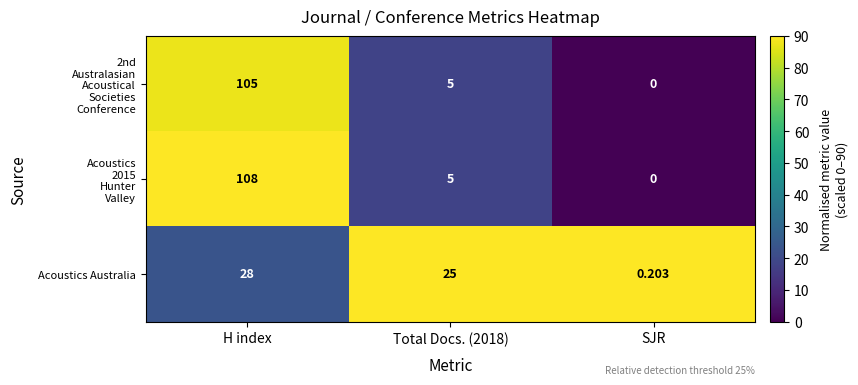

How many series are shown in this chart?

3